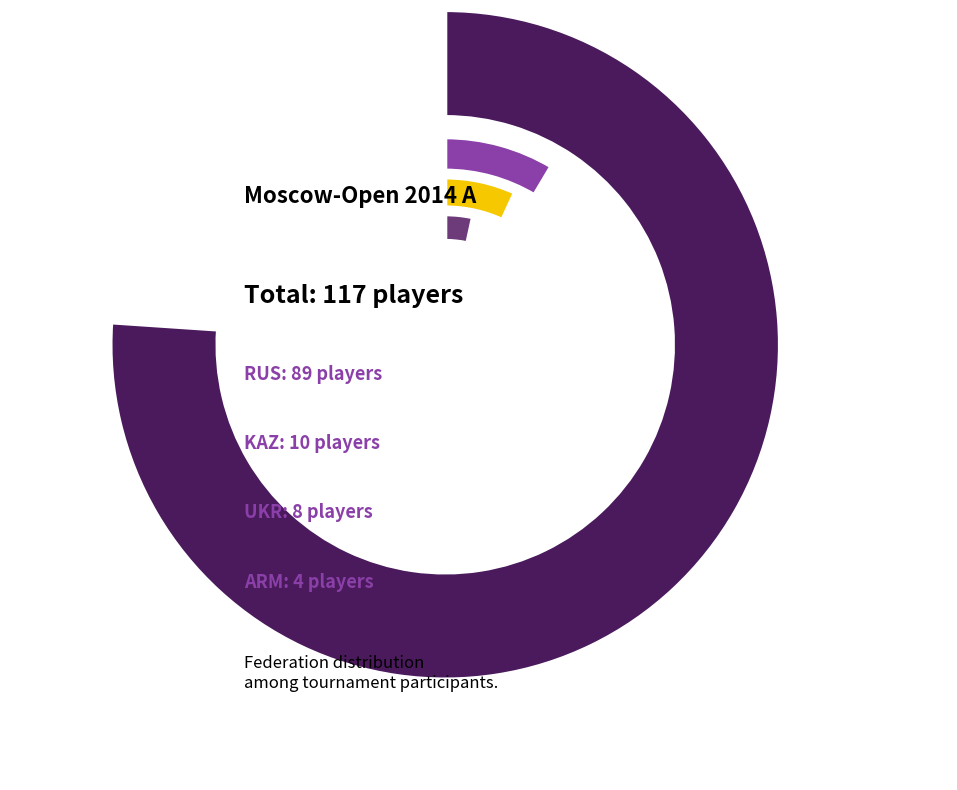

Does UKR account for over 50% of the chart?

No